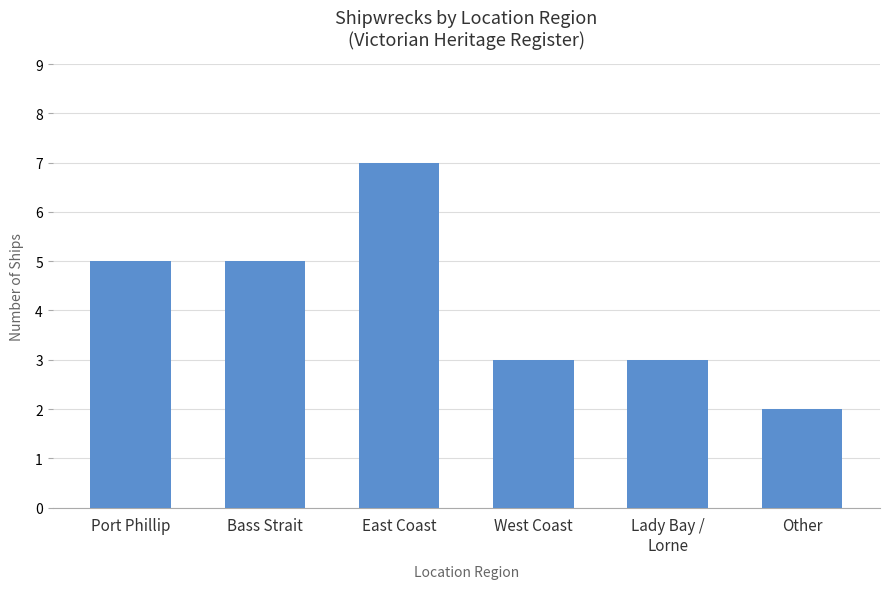

True or false: the data shows 2 at West Coast.

False